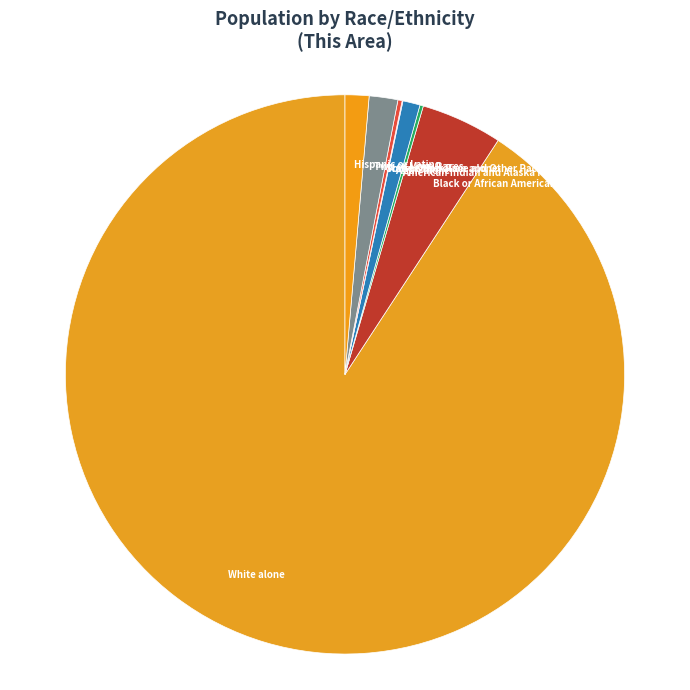

What is the majority slice?

White alone